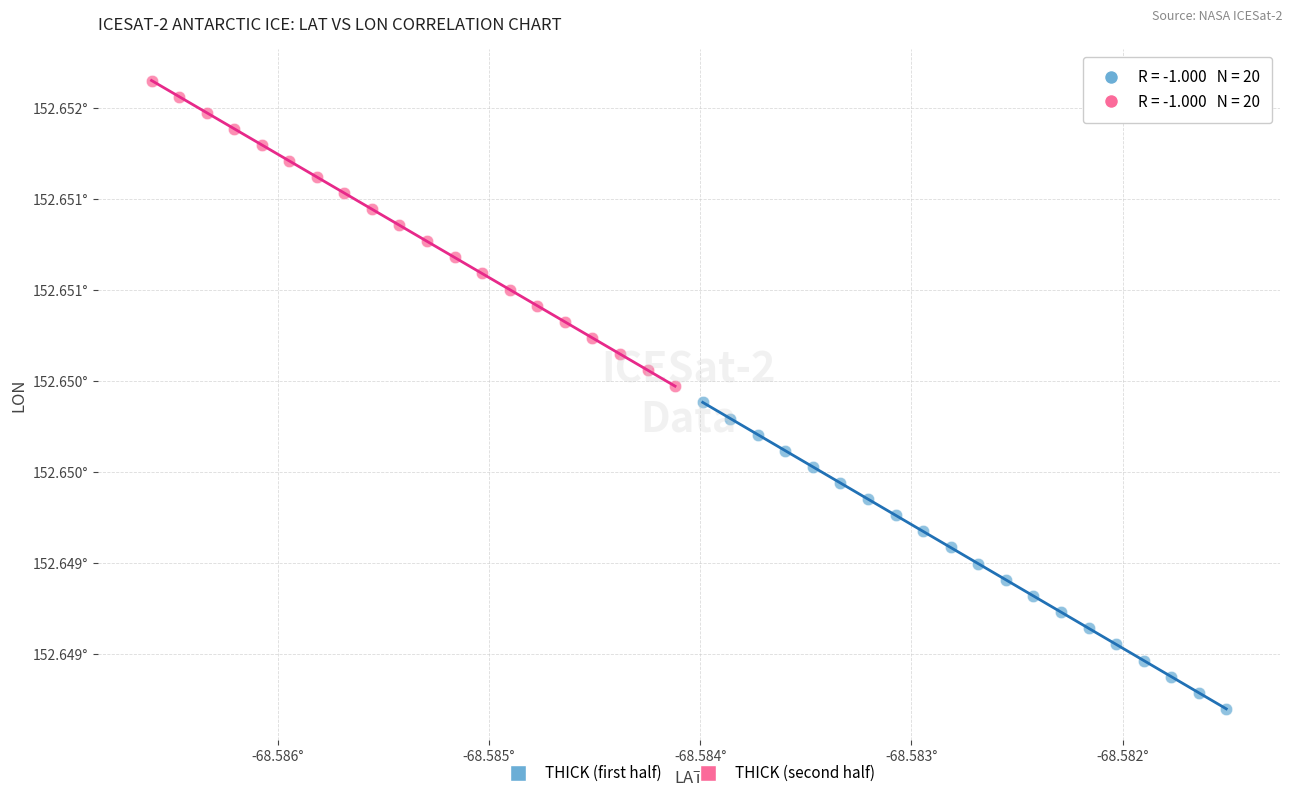

What are all the series names shown in the legend?

THICK (first half), THICK (second half)